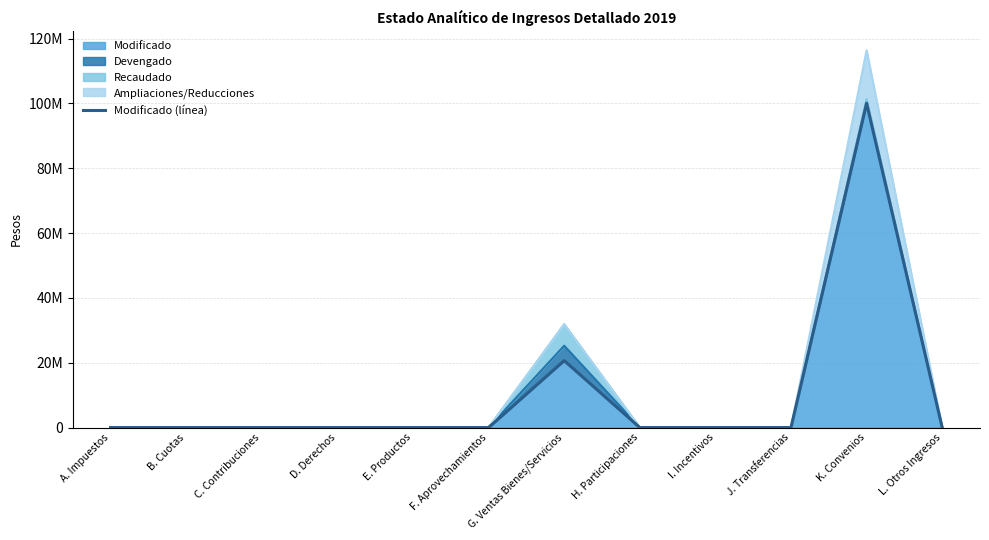

What value does the data have at G. Ventas Bienes/Servicios?

20653018